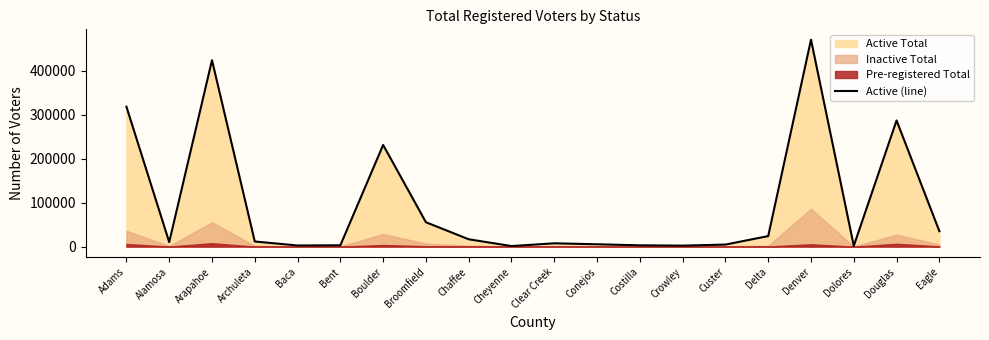

Rank the categories by value from lowest to highest.

Cheyenne, Dolores, Crowley, Baca, Costilla, Bent, Custer, Conejos, Clear Creek, Alamosa, Archuleta, Chaffee, Delta, Eagle, Broomfield, Boulder, Douglas, Adams, Arapahoe, Denver